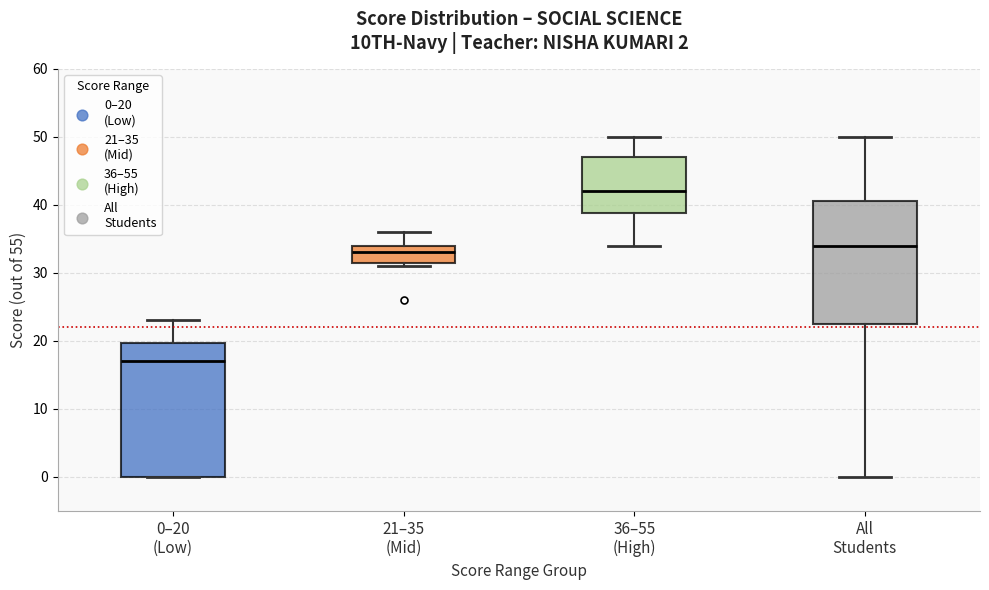

Which box's median line is the lowest?

0–20 (Low)